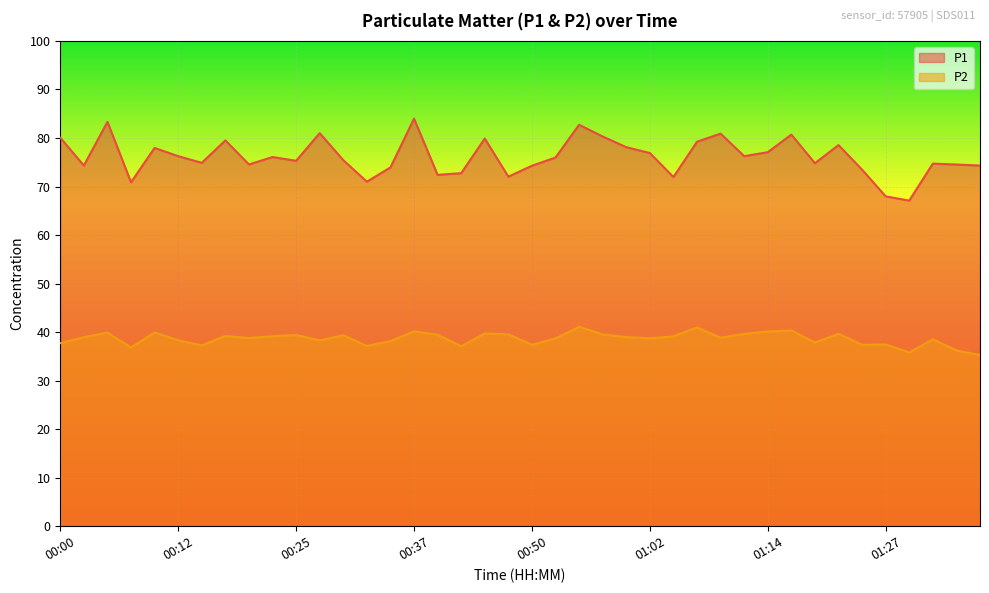

What are all the series names shown in the legend?

P1, P2